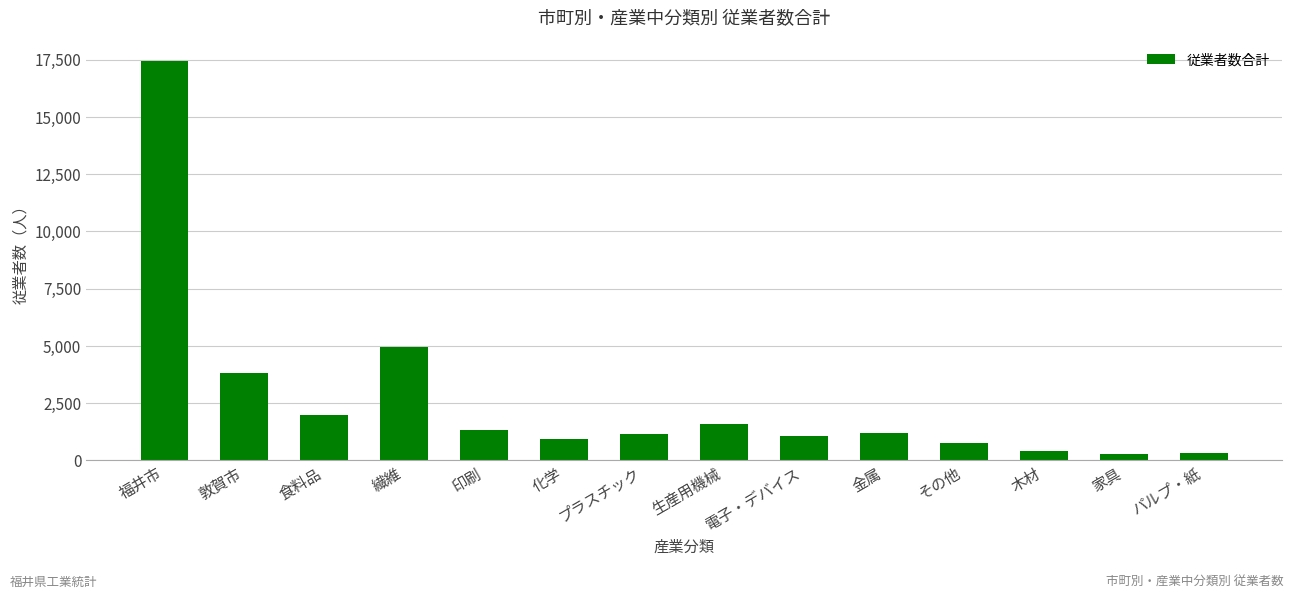

What is the average value?

2666